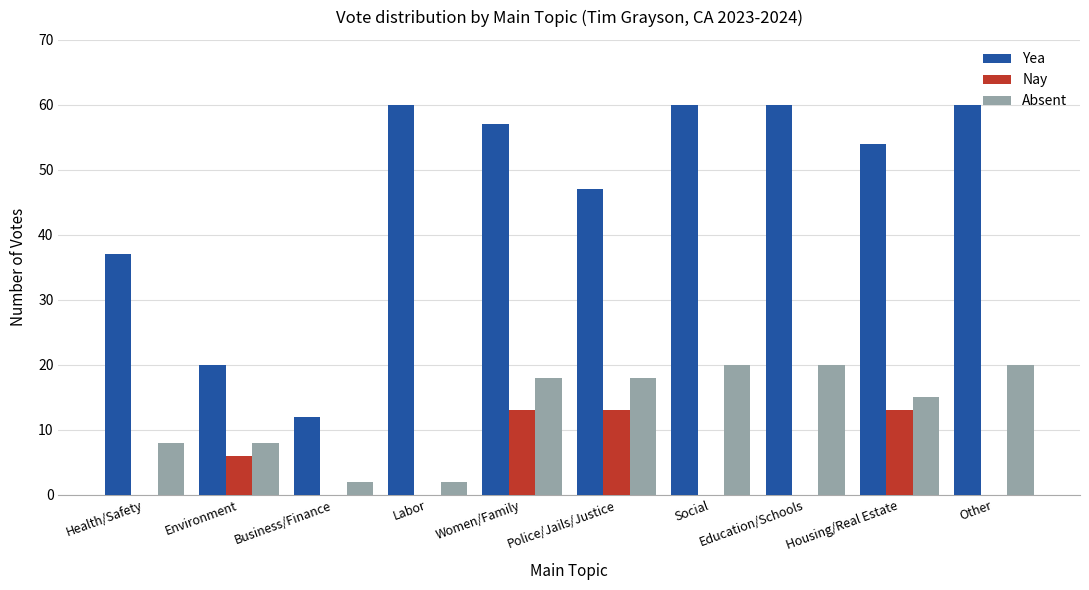

True or false: Yea has a value of 60 at Education/Schools.

True